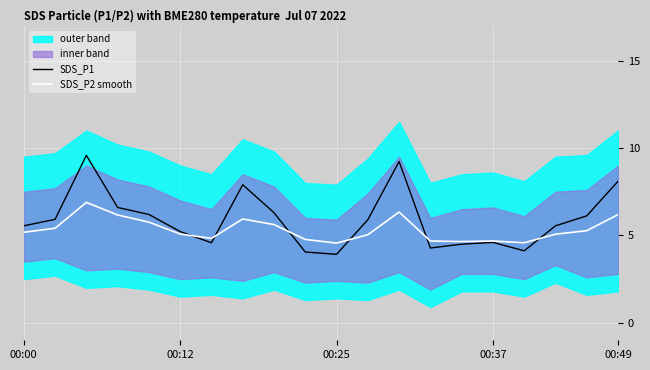

True or false: SDS_P2 smooth has a value of 5.1 at 00:12.

True